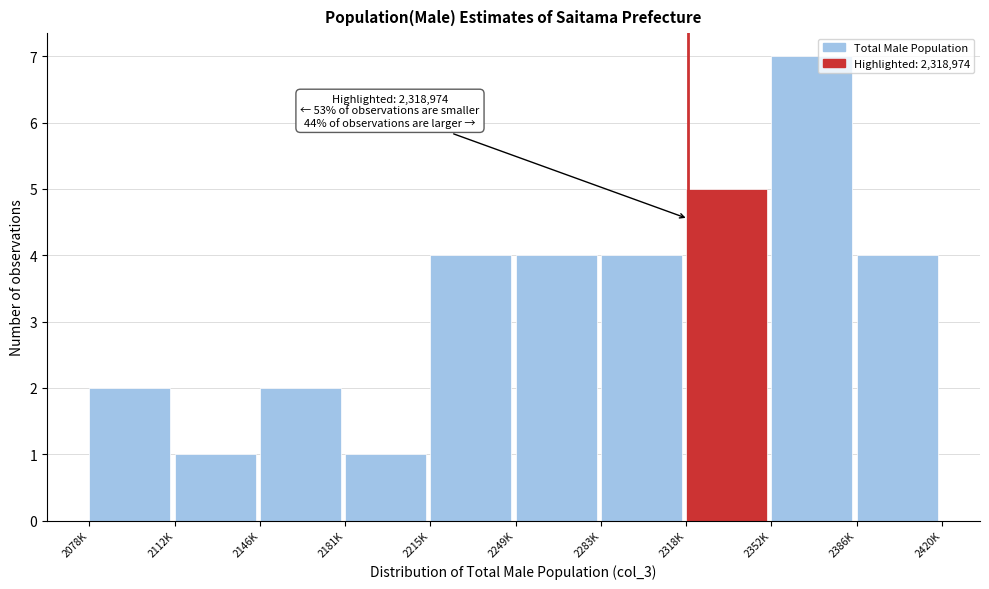

Reading left to right, what are all the values shown in this chart?

2	1	2	1	4	4	4	5	7	4